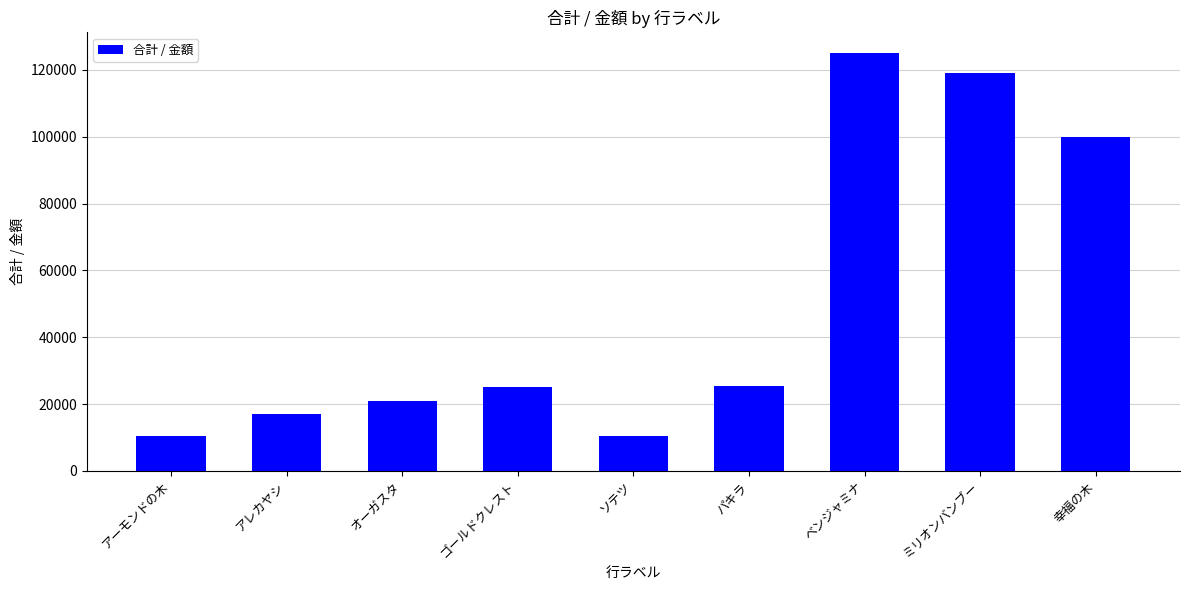

What is the smallest value displayed?

10500